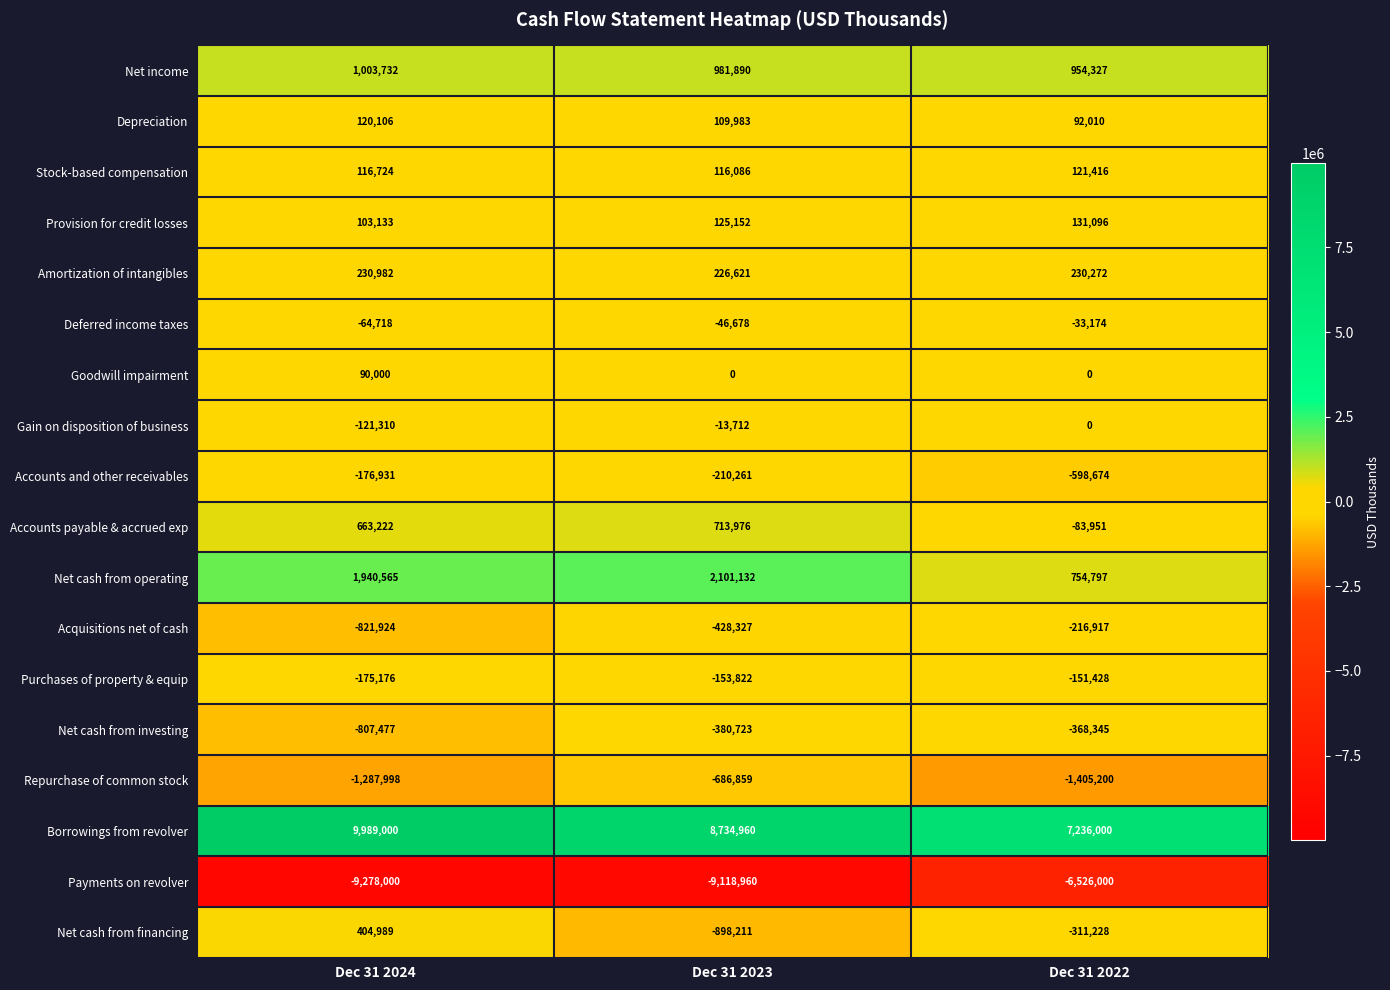

At which category is the sum across all series the highest?

Dec 31 2024